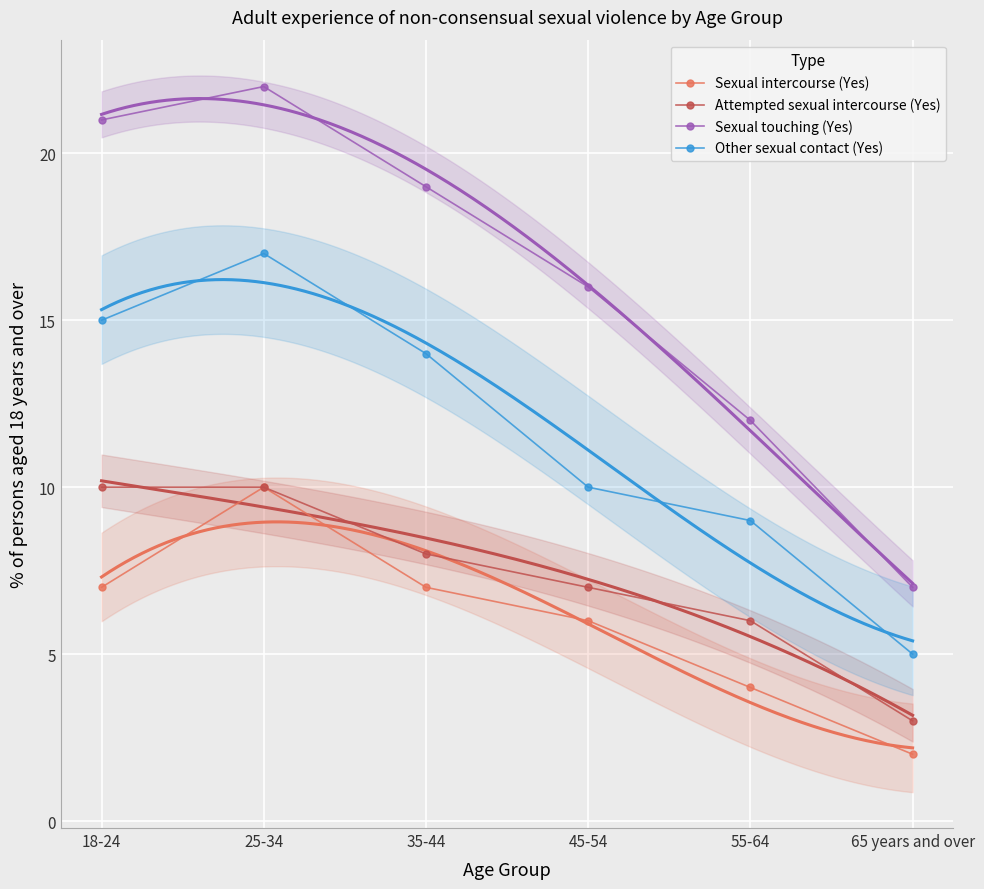

What is the smallest value displayed?

2